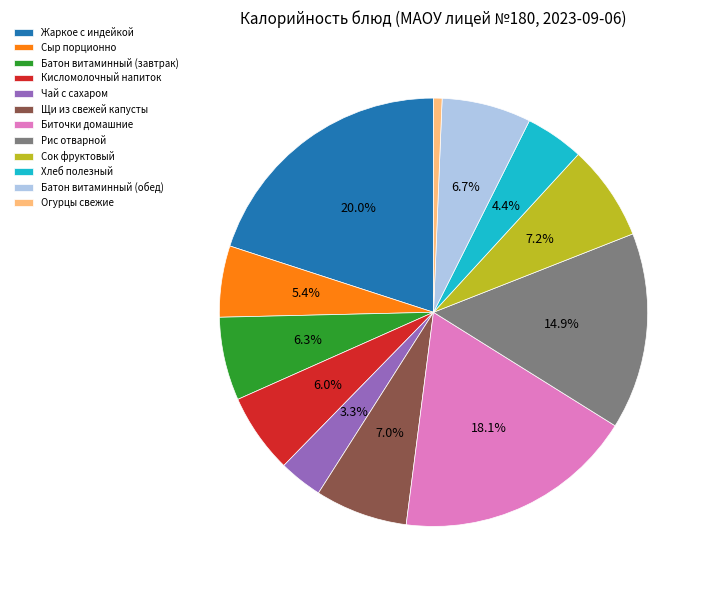

What percentage is the Щи из свежей капусты slice, to the nearest percent?

7%